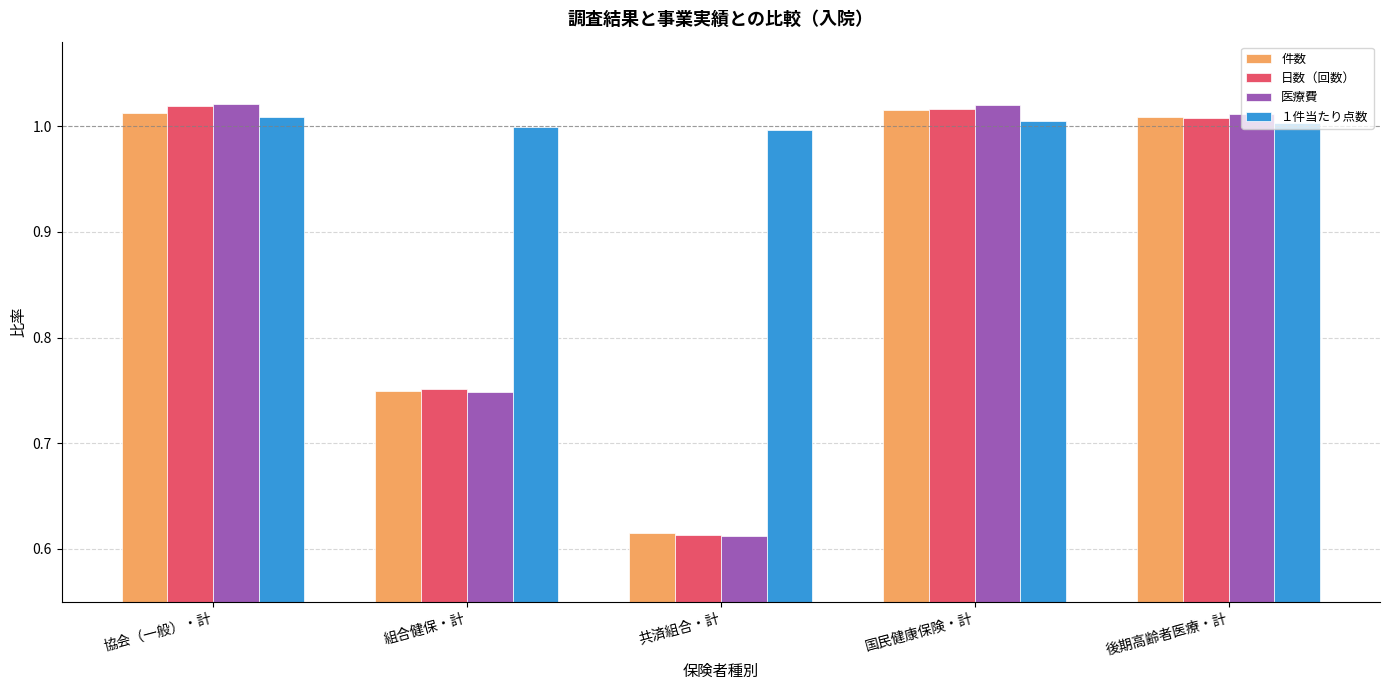

At which label is 件数 closest to 0?

共済組合・計